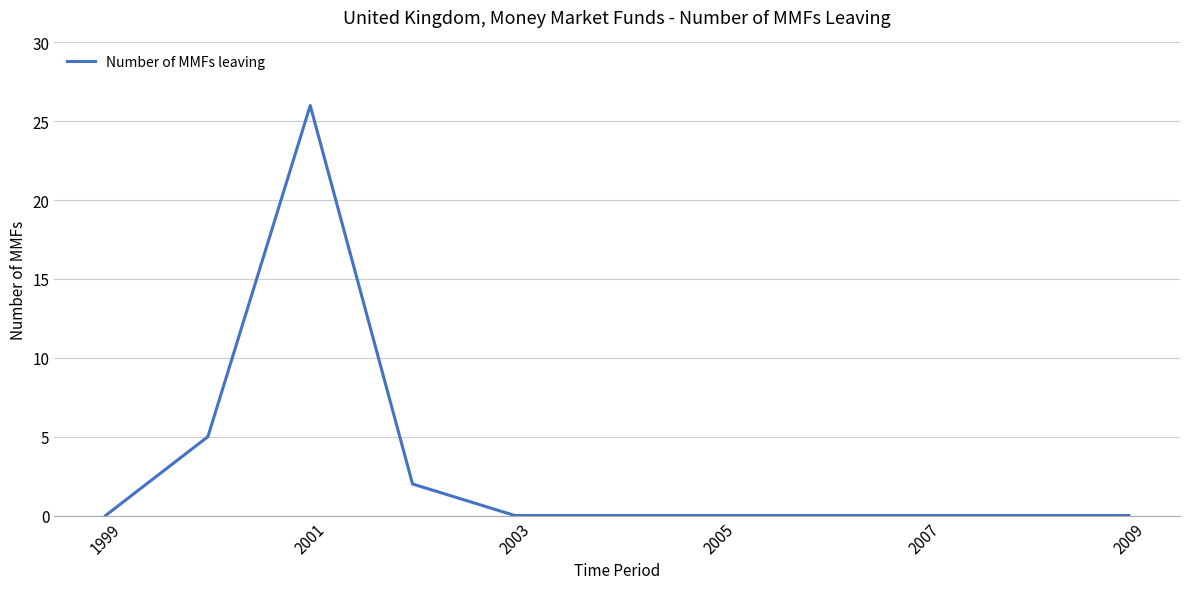

What is the greatest value displayed?

26